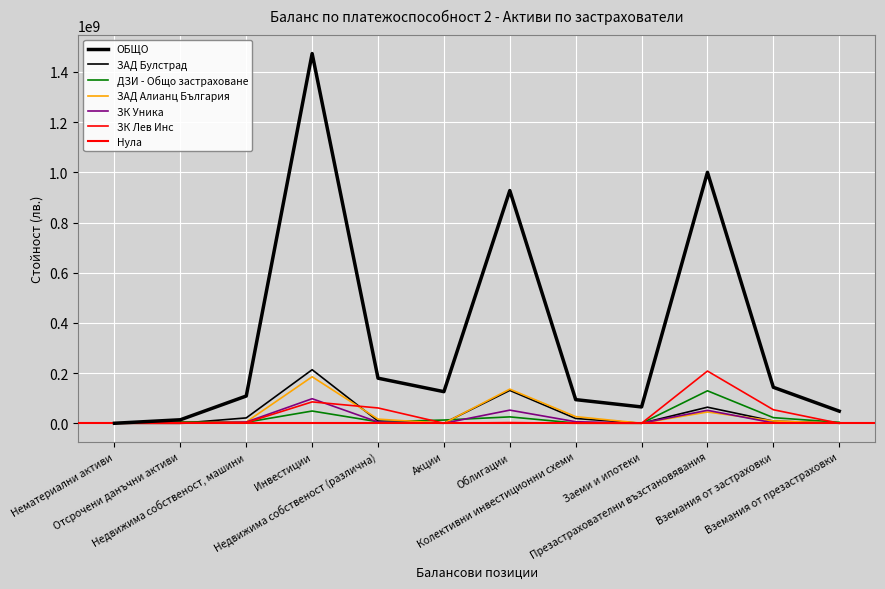

Where is the first local maximum for ЗАД Алианц България?

Инвестиции